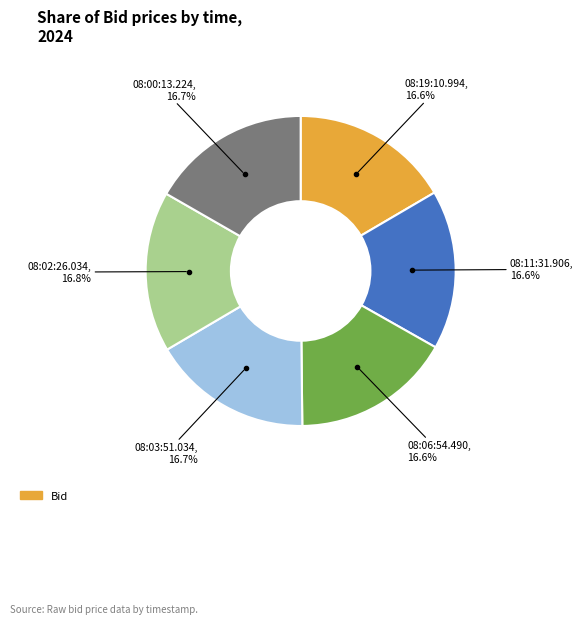

To the nearest percent, what is the average slice percentage?

17%